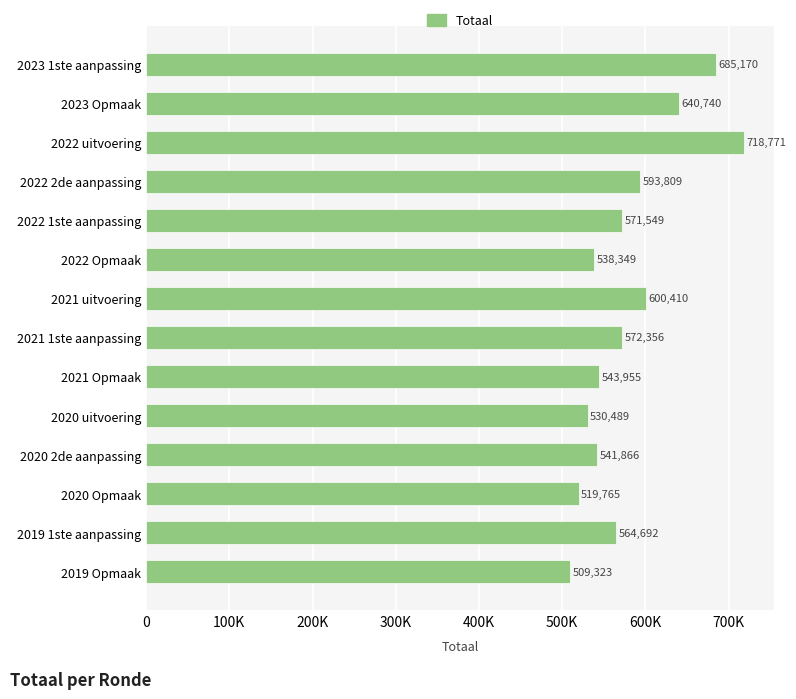

Where is the data nearest to the value 614047?

2021 uitvoering